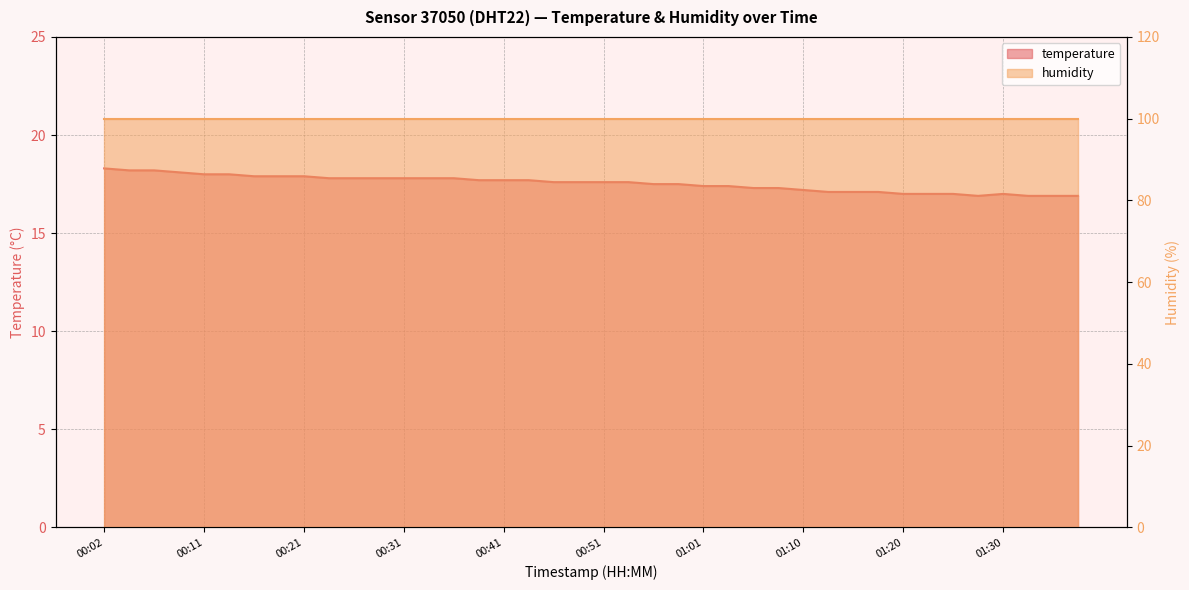

True or false: the data shows 17.6 at 00:46.

True